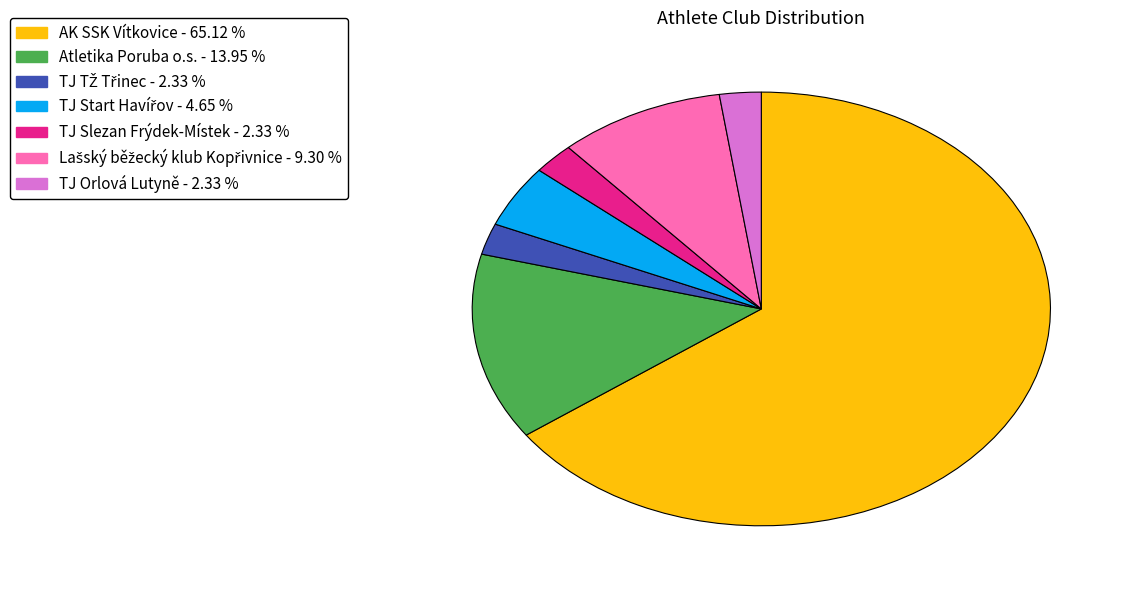

Which has a higher value, Atletika Poruba o.s. or TJ Orlová Lutyně?

Atletika Poruba o.s.